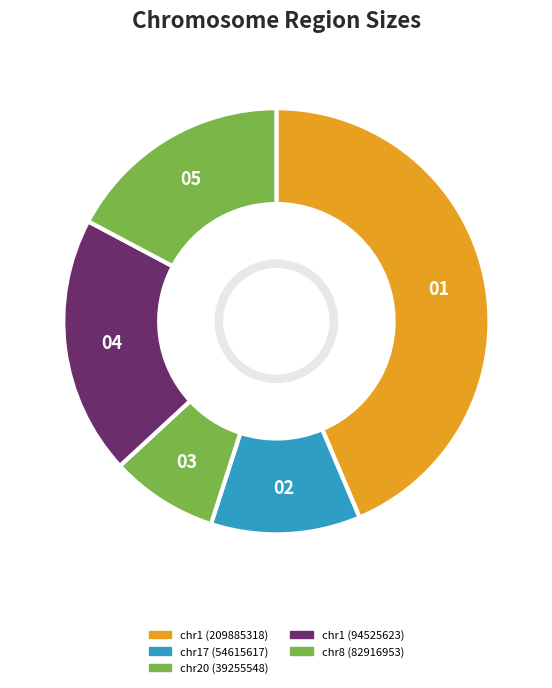

What is the ratio of the value at chr20 (39255548) to the value at chr17 (54615617)?

0.7